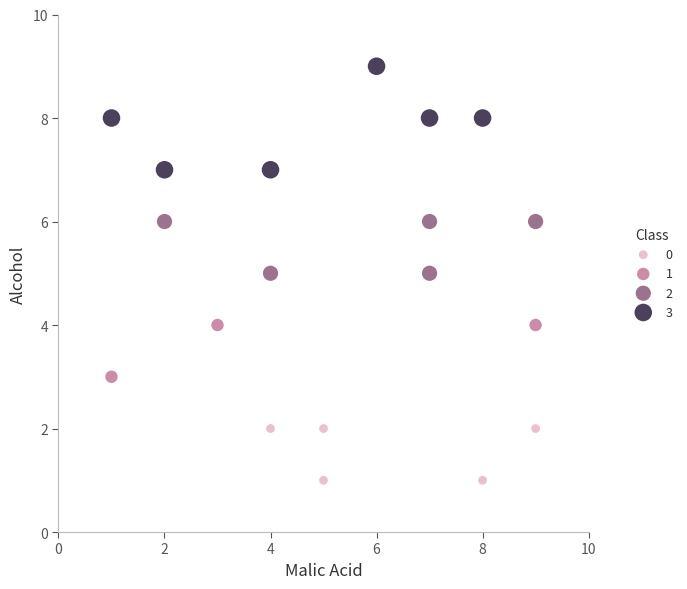

Which series has the largest Y range (max minus min)?

3